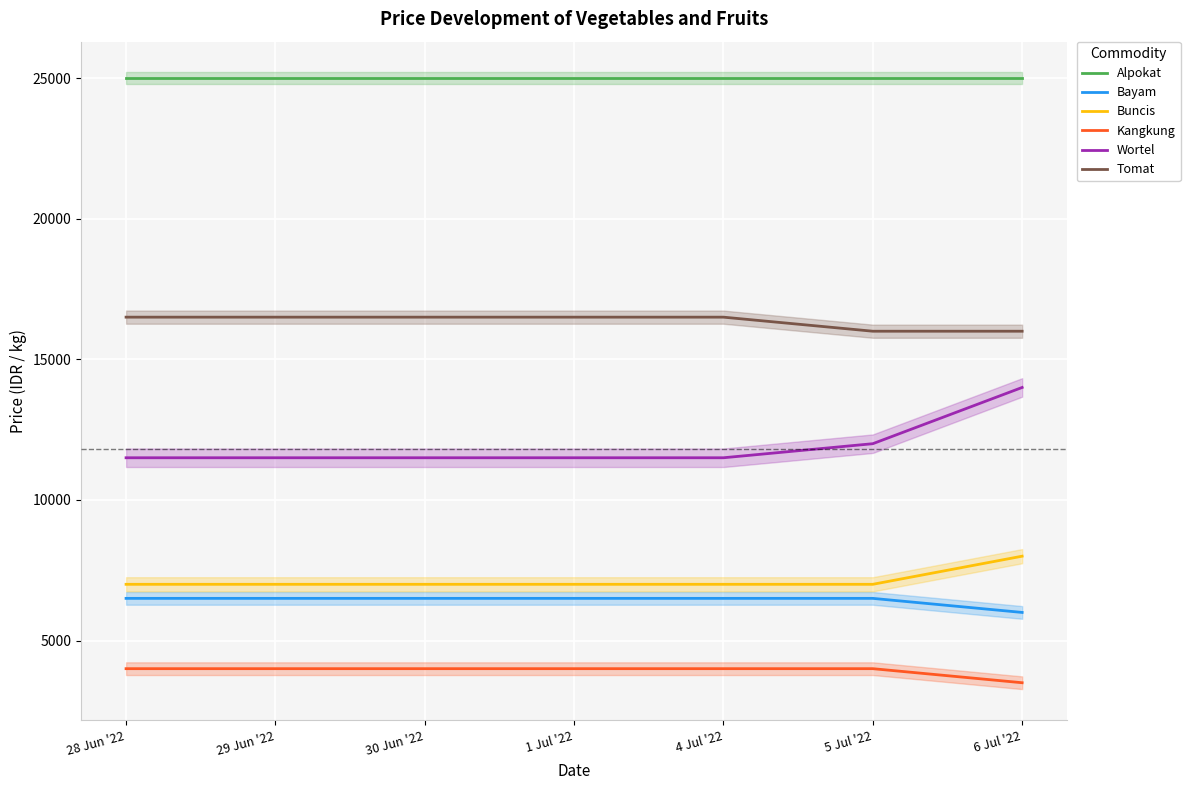

Is the value of Bayam at 1 Jul '22 greater than the value of Alpokat at 28 Jun '22?

No